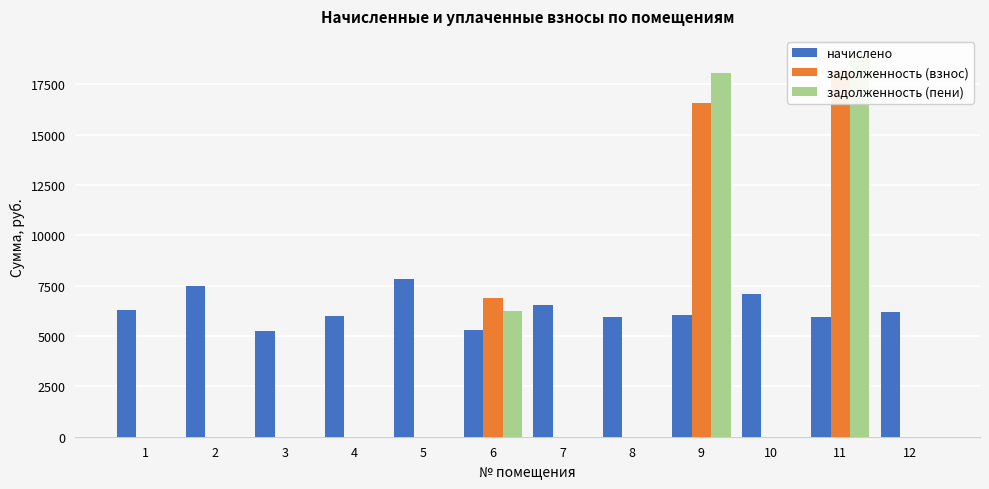

List the series in order of their peak value, lowest first.

начислено, задолженность (взнос), задолженность (пени)